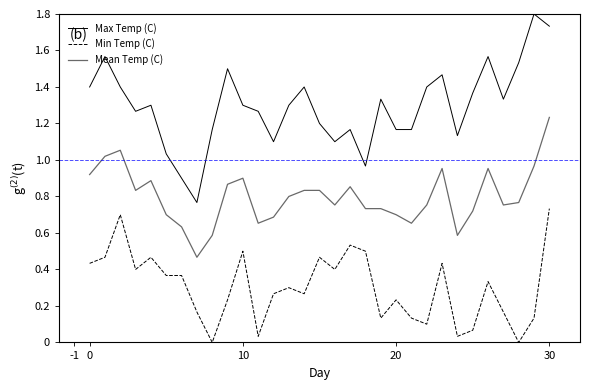

Which series has the widest spread of values?

Max Temp (C)